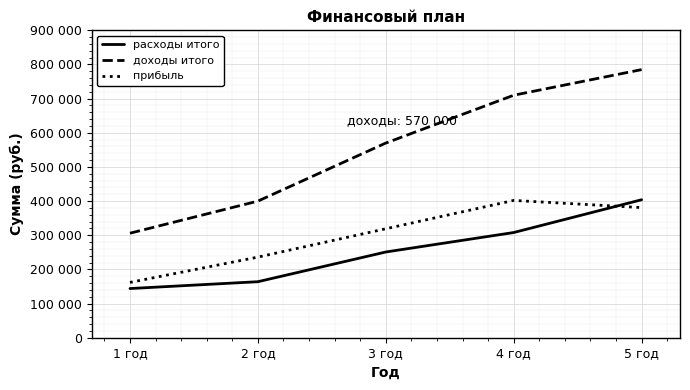

Reading left to right, list all the values displayed in this chart.

расходы итого: 144000	164000	251000	308000	404000
доходы итого: 306000	400000	570000	710000	785000
прибыль: 162000	236000	319000	402000	381000